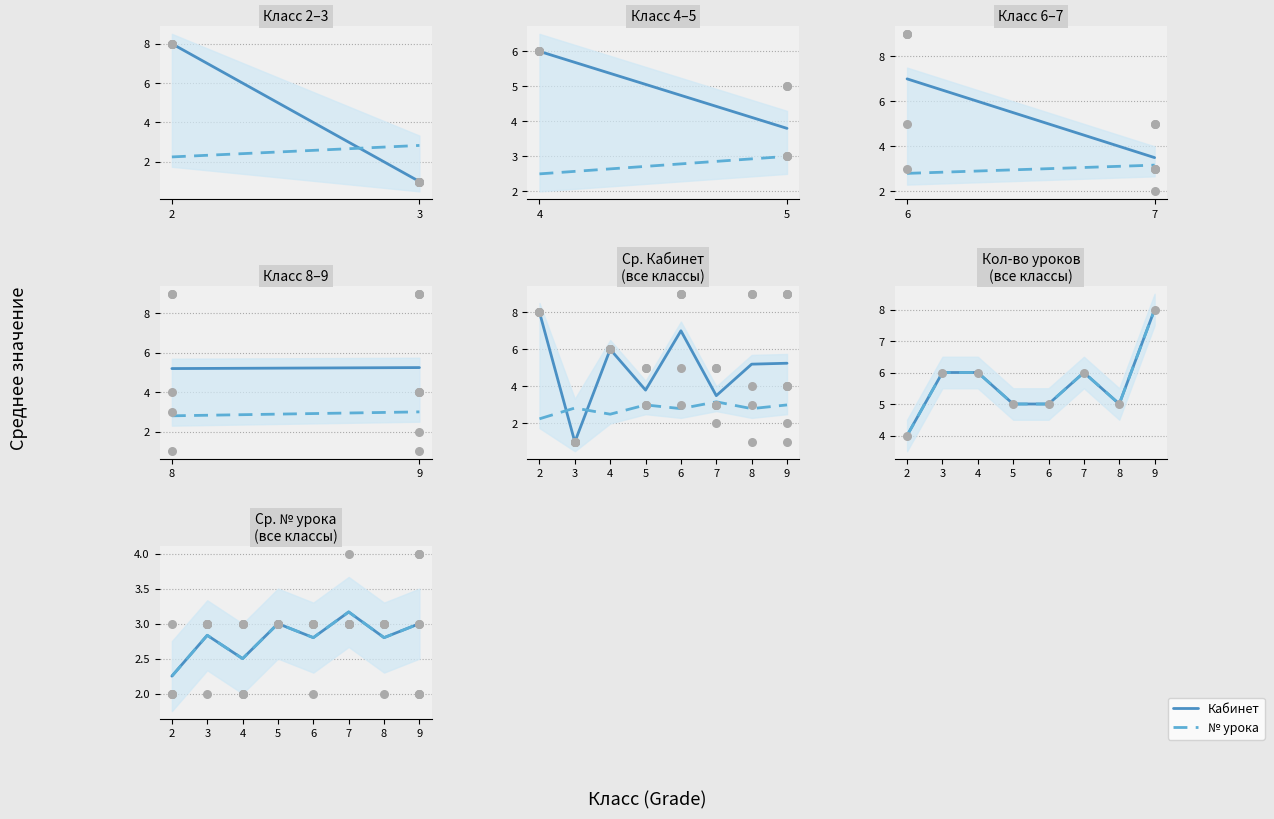

Which series has the widest spread of Y values?

Кабинет